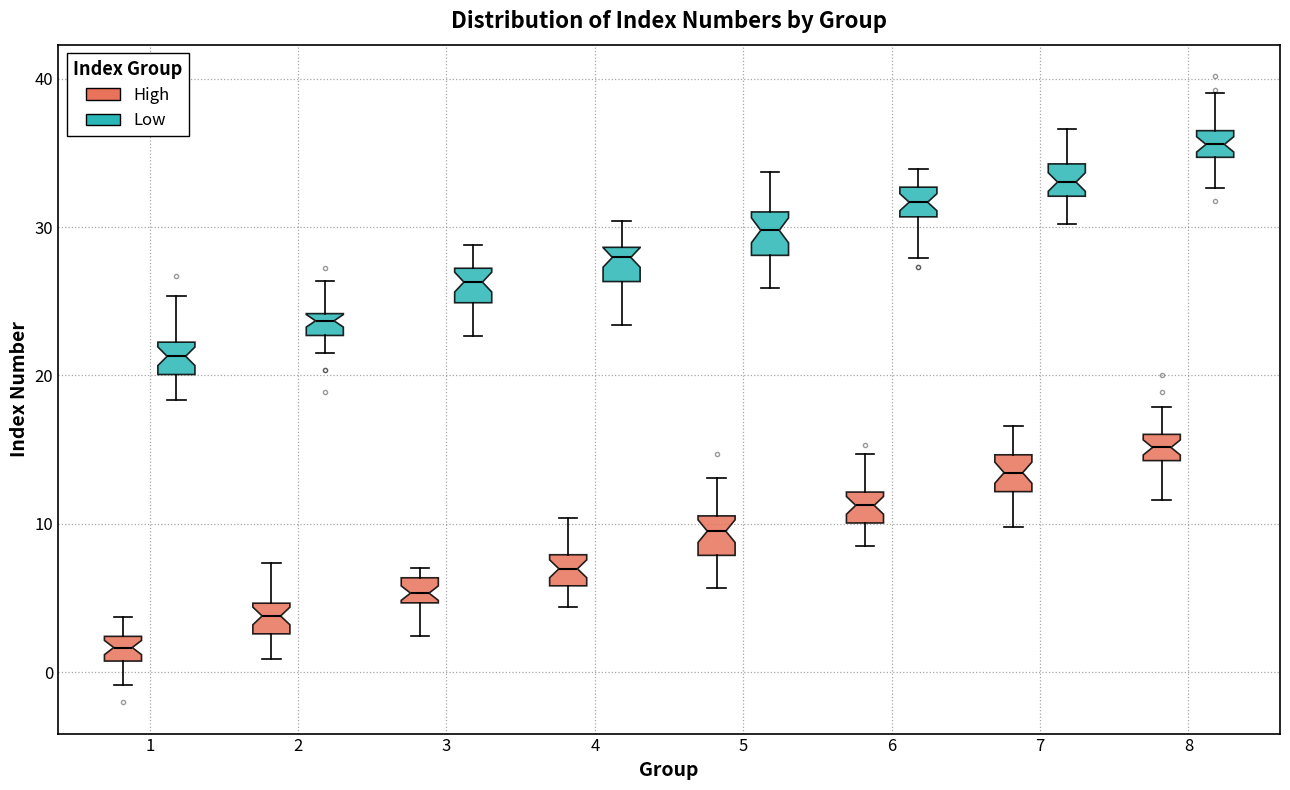

Which box's median line is the lowest?

1 (High)